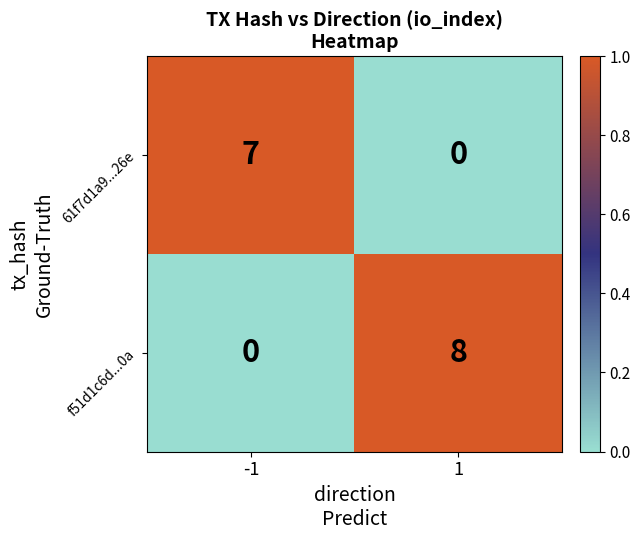

Is it true that 61f7d1a9...26e equals 4 at -1?

False